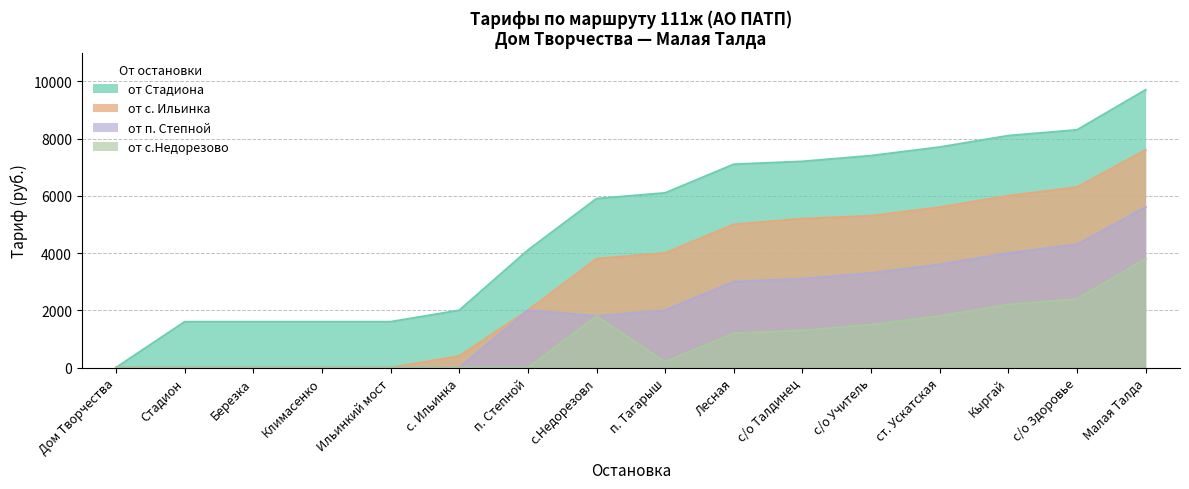

At which category does the chart reach its minimum across all series?

Дом Творчества